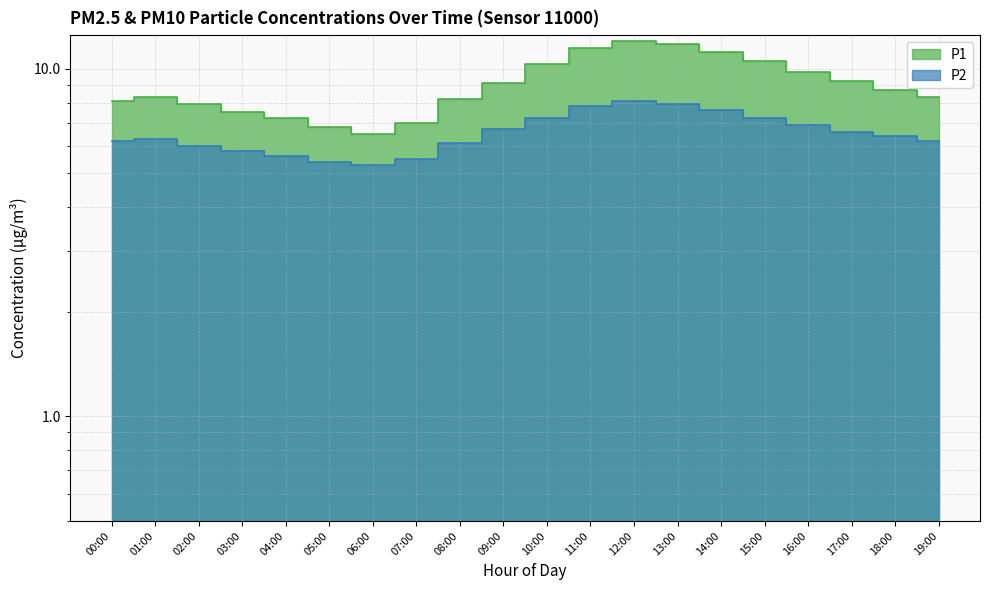

What is the label of the 8th point from the left?

07:00